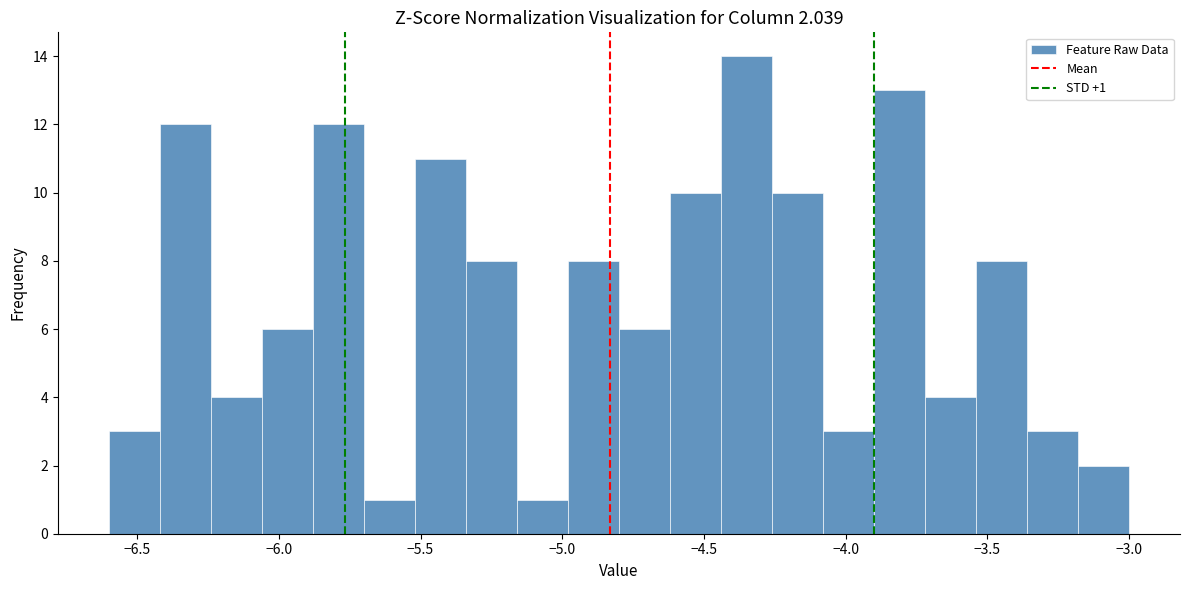

Around what value on the x-axis is the tallest bar? Give the approximate position of its centre, as read against the axis.

-4.35